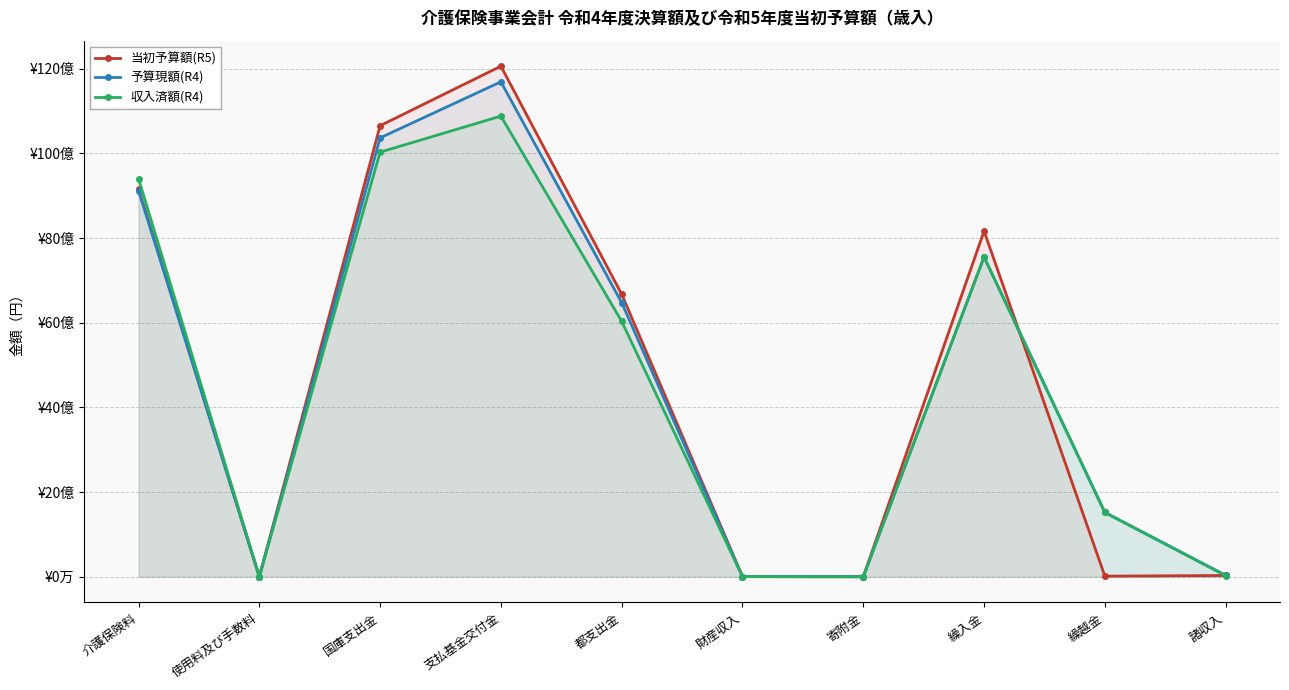

Where is 収入済額(R4) nearest to the value 5441493500?

都支出金